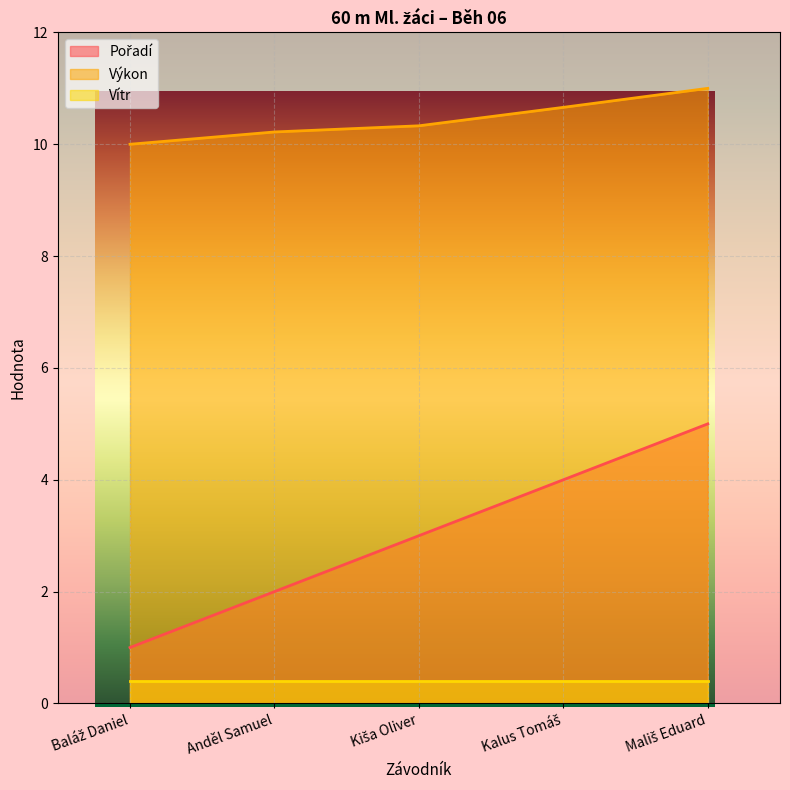

What is the label of the 5th point from the right?

Baláž Daniel